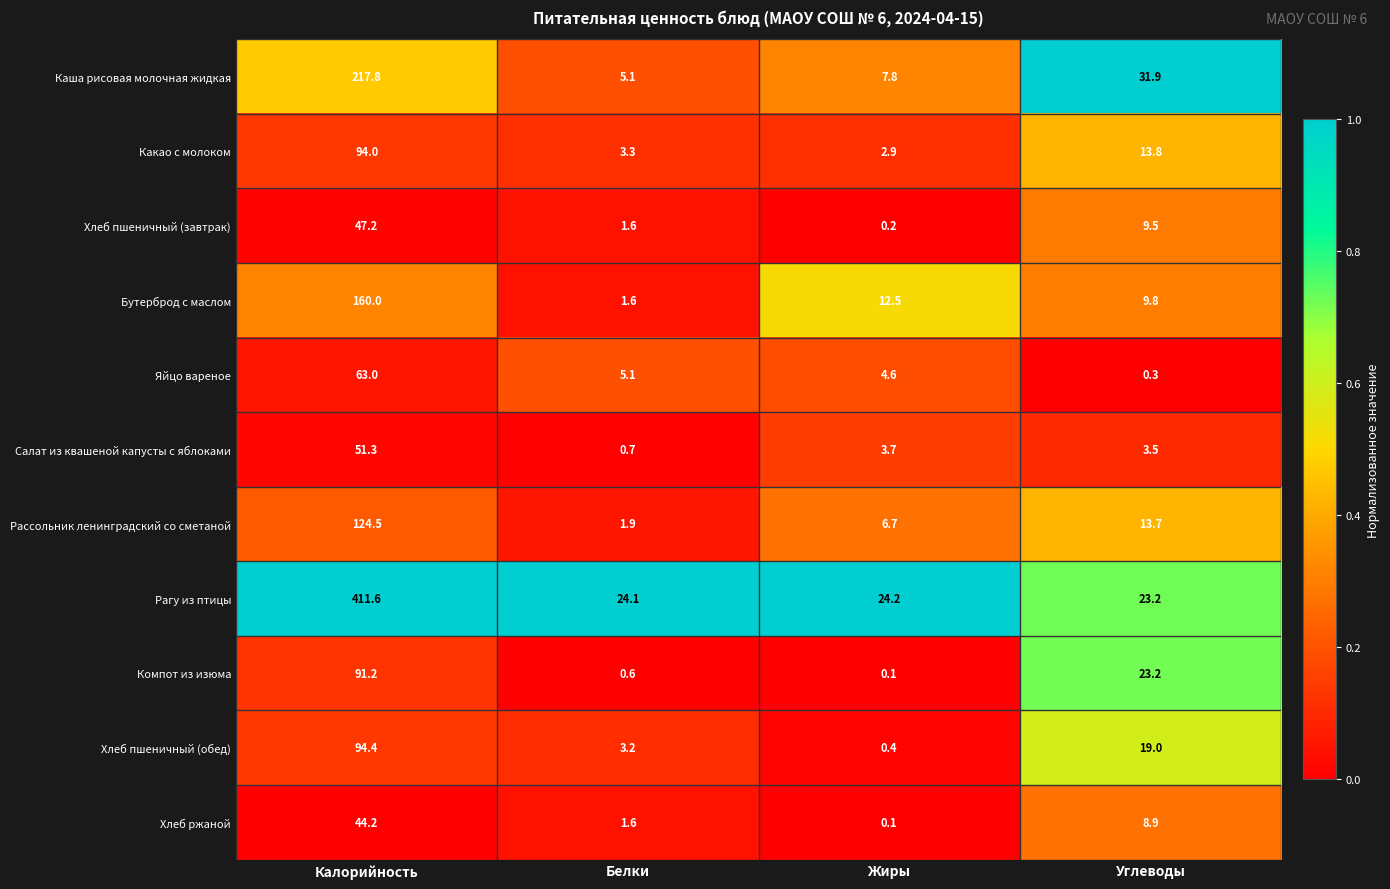

What is the lowest value of the Рагу из птицы series?

23.2